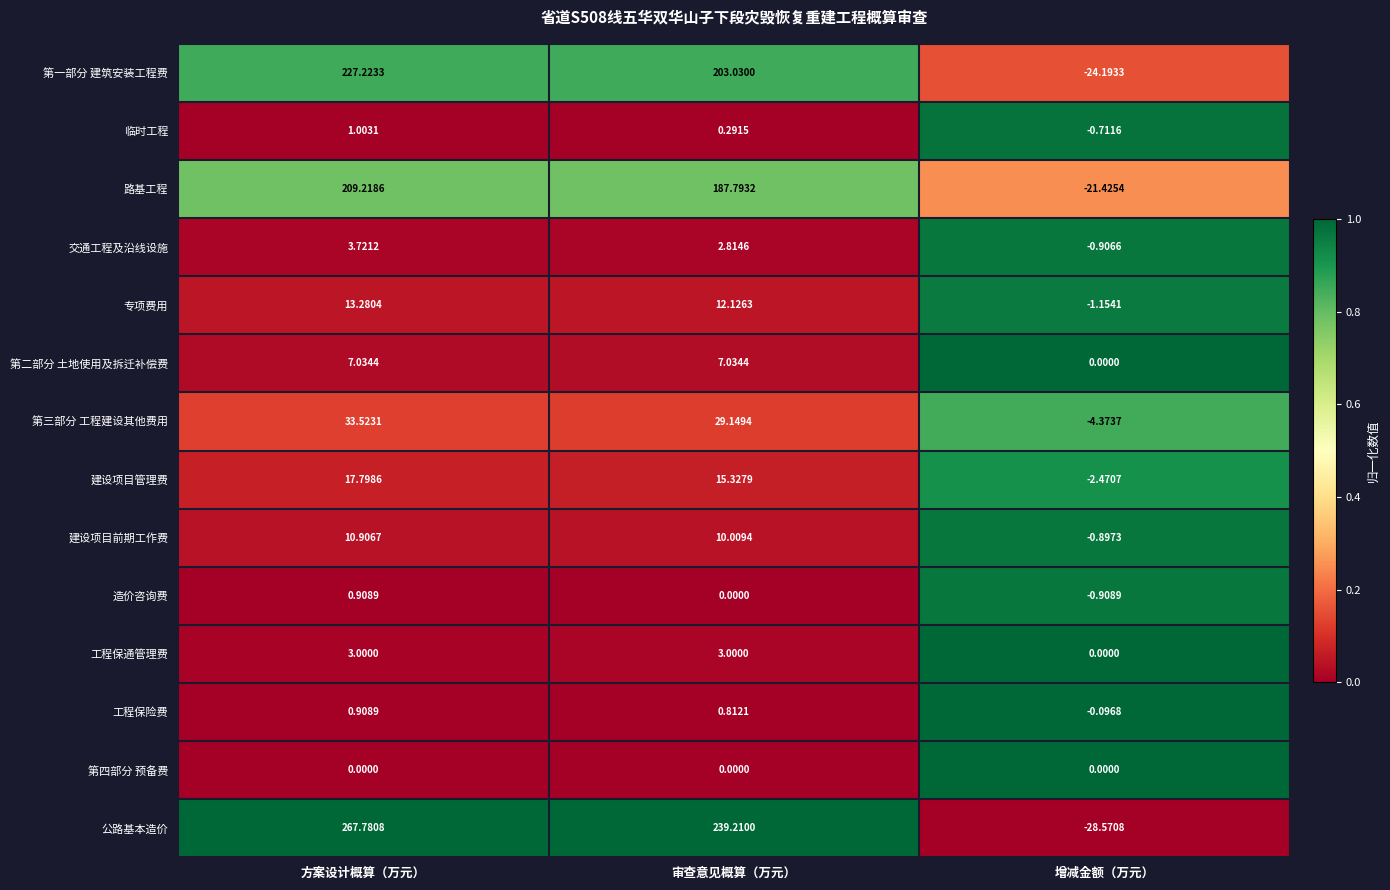

At which category is the sum across all series the highest?

方案设计概算（万元）